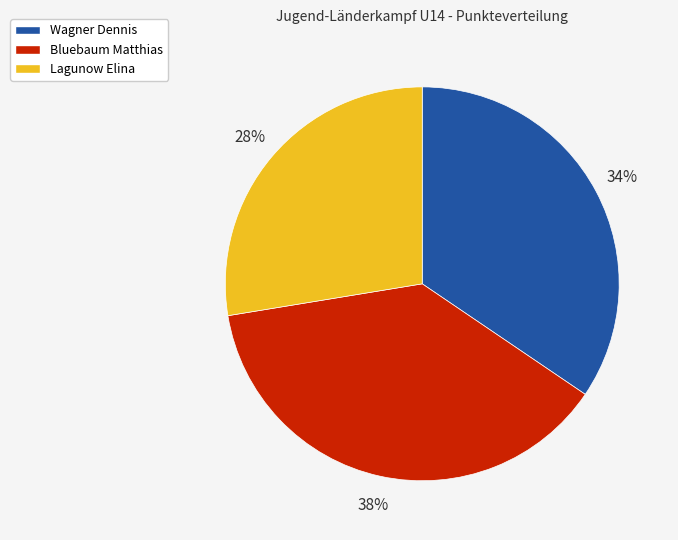

To the nearest percent, what is the difference between the largest and smallest slice percentages?

10%